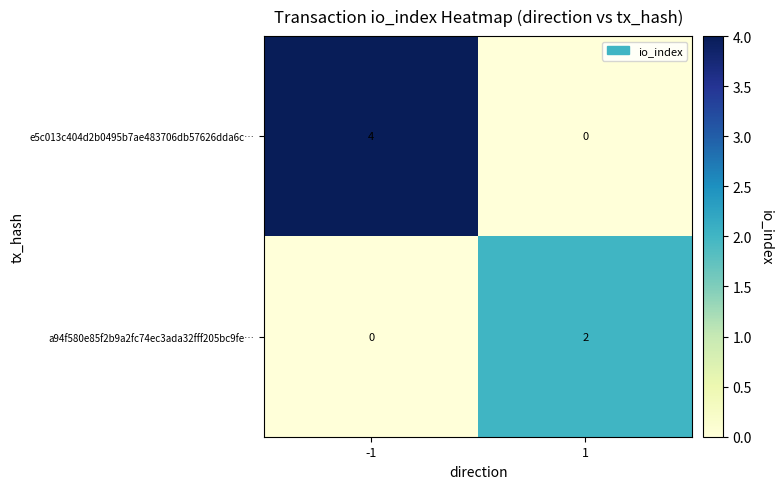

Which series has the largest total across all categories?

e5c013c404d2b0495b7ae483706db57626dda6c…